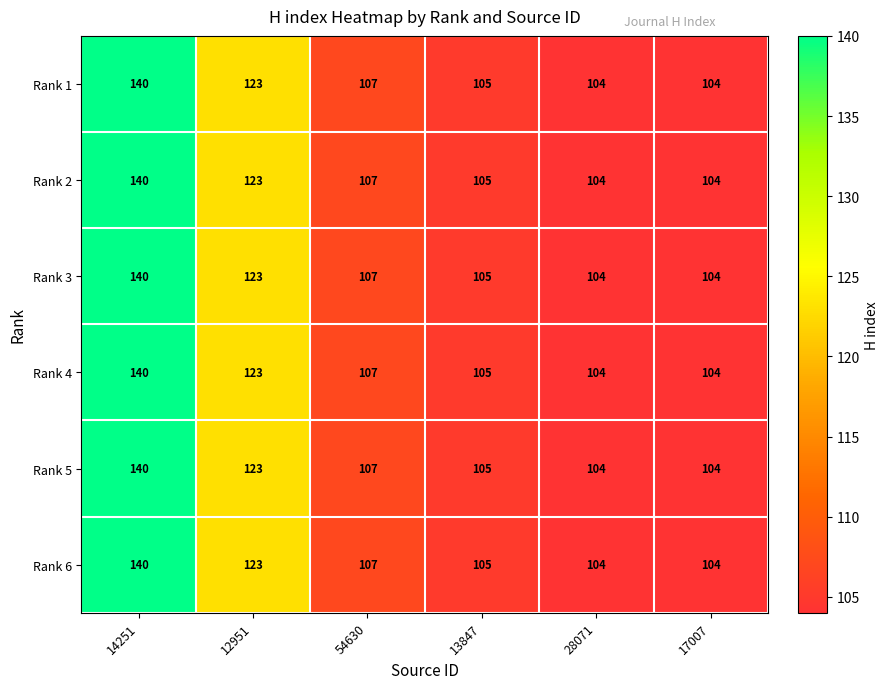

What is the total value across all series at 17007?

624